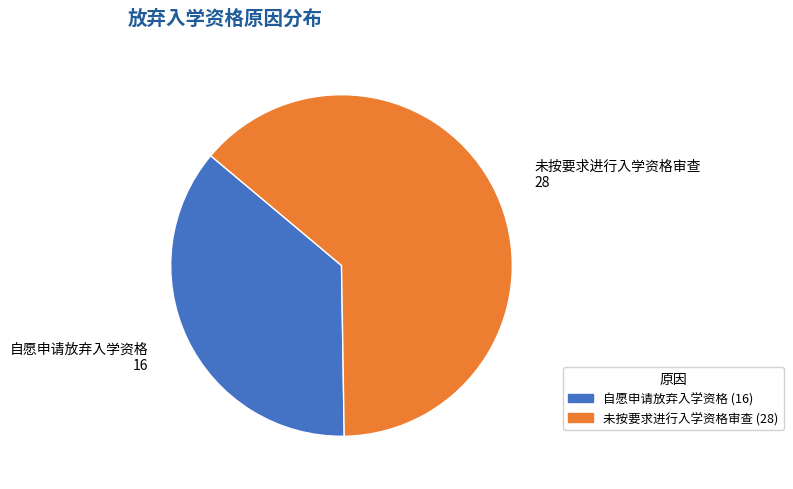

Which category accounts for the majority?

未按要求进行入学资格审查